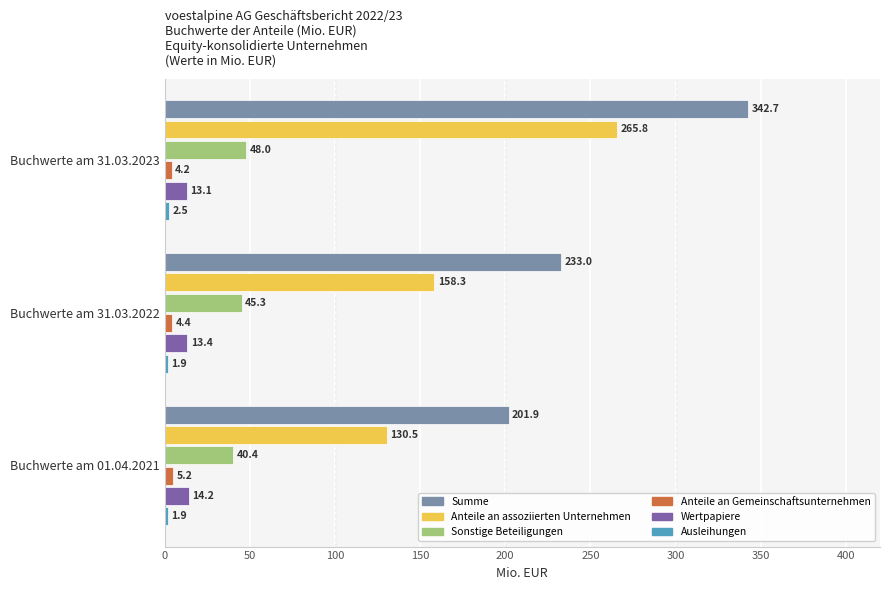

Which series changed the most between Buchwerte am 01.04.2021 and Buchwerte am 31.03.2022?

Summe